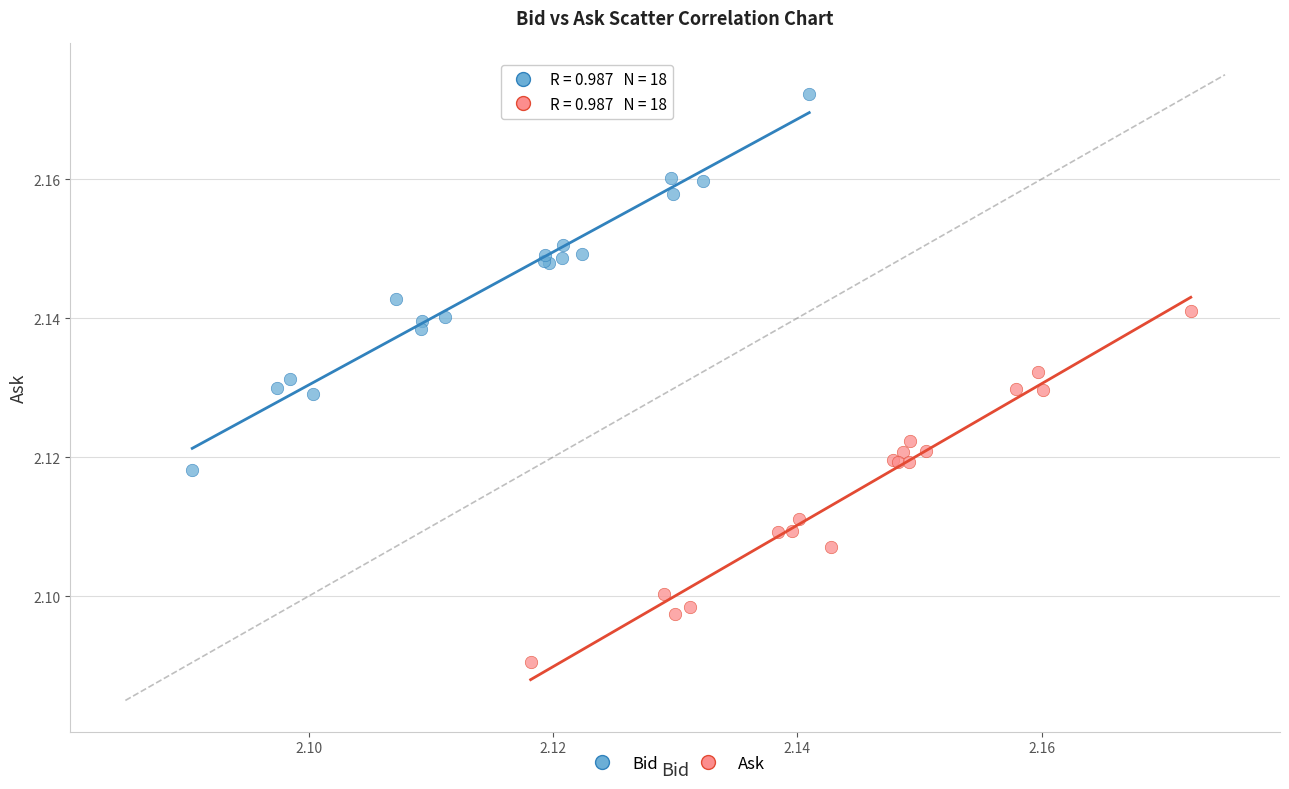

Which series has the widest spread of Y values?

Bid